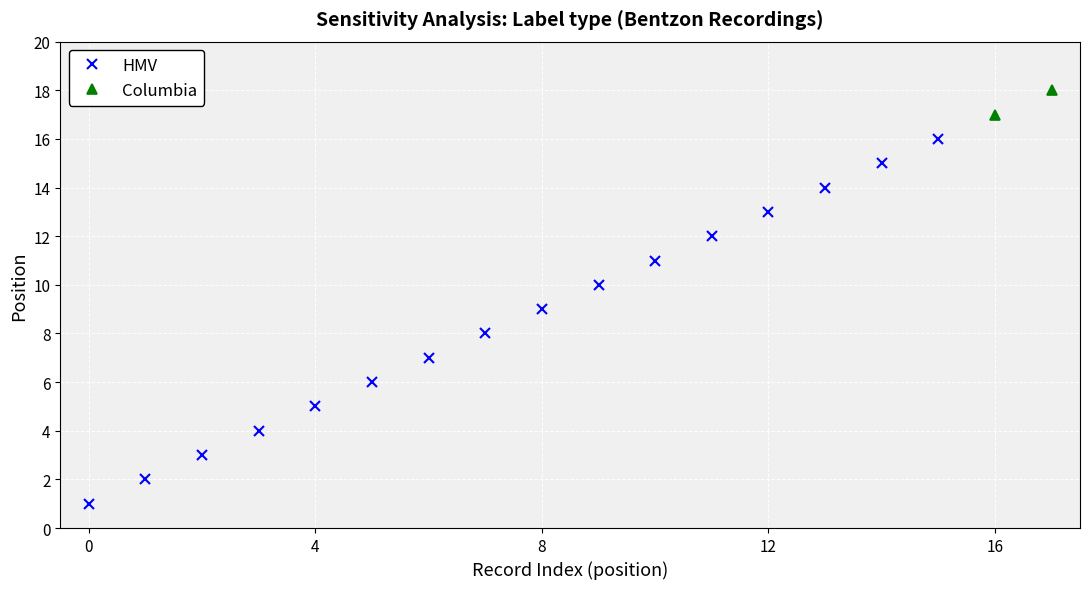

True or false: HMV has more than 2 interior local peaks.

False